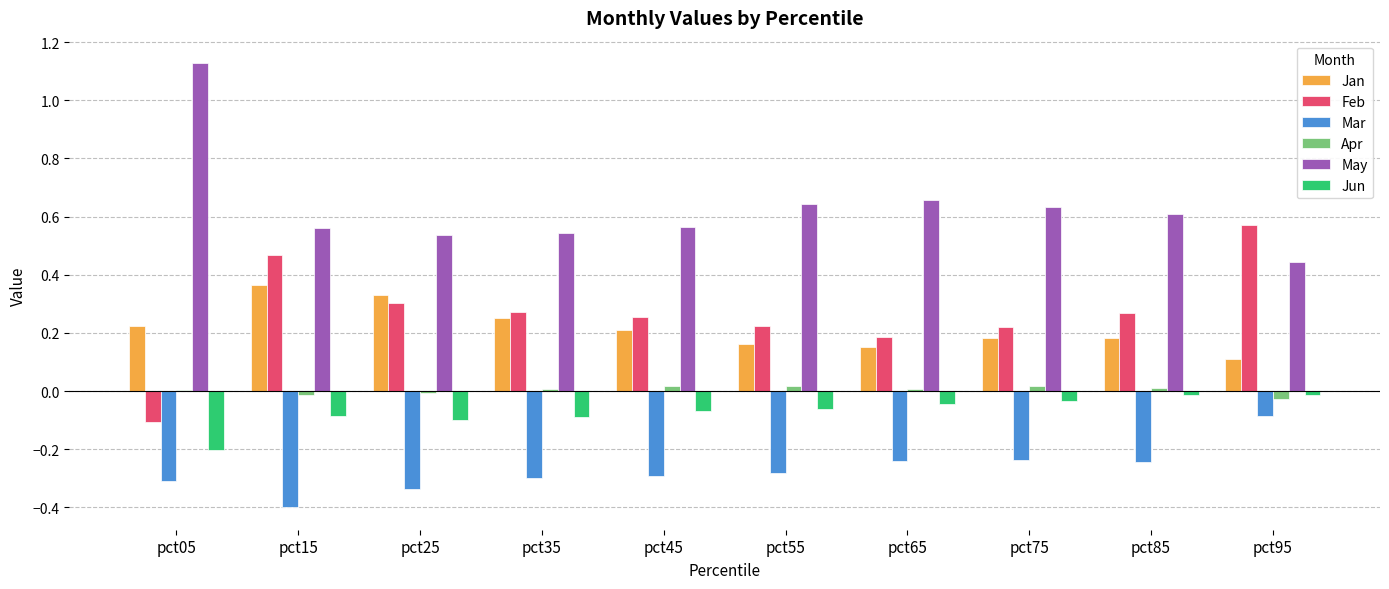

The value of May at pct15 is 1.0. True or false?

False